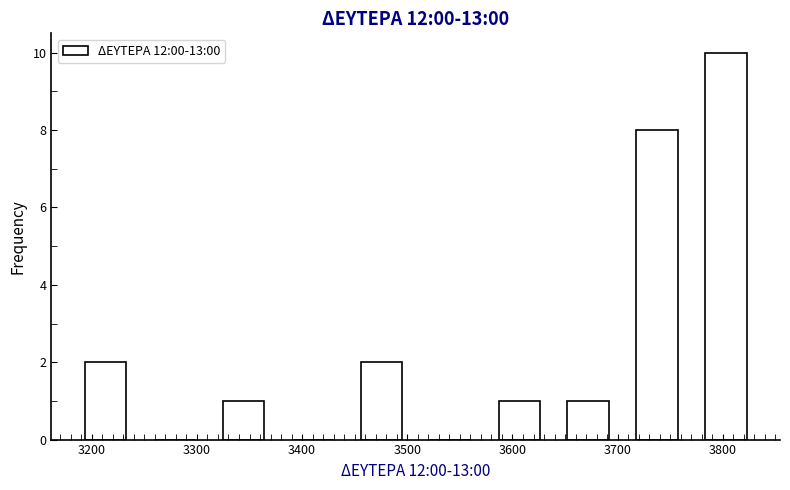

Reading left to right, transcribe this chart: for each bar, give the range it covers on the x-axis and its height. Neither the bar edges nor the heights are printed on the chart, so give them approximately, as read against the axes.

3180 to 3250: 2
3250 to 3310: 0
3310 to 3380: 1
3380 to 3440: 0
3440 to 3510: 2
3510 to 3570: 0
3570 to 3640: 1
3640 to 3700: 1
3700 to 3770: 8
3770 to 3840: 10